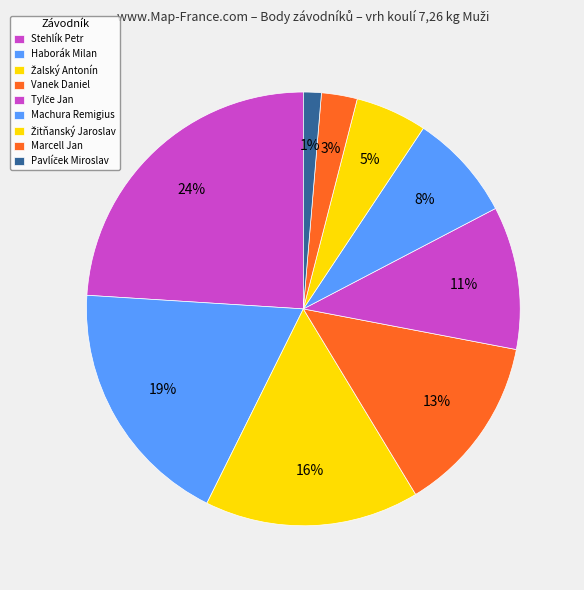

What is the largest slice in the pie chart?

Stehlík Petr